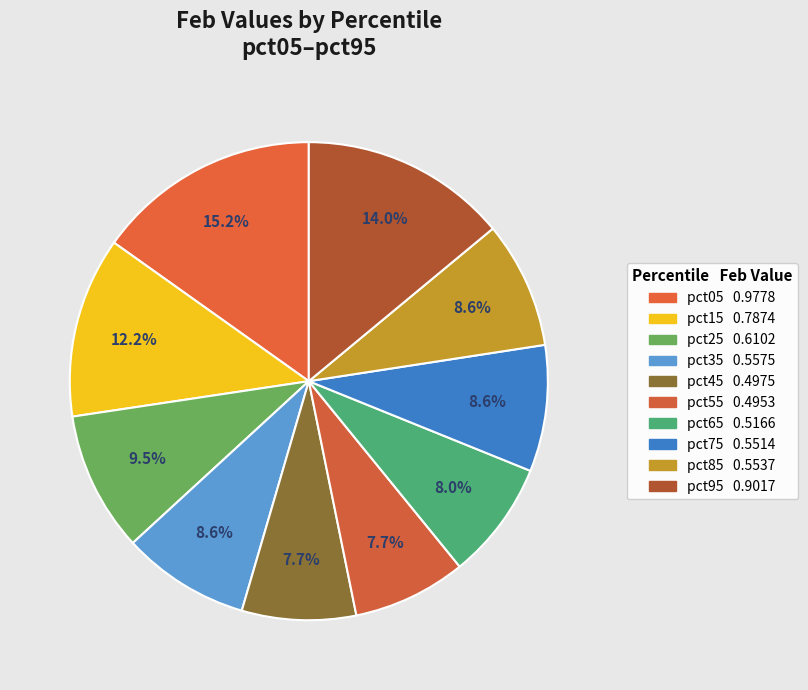

How many slices are in this pie chart?

10